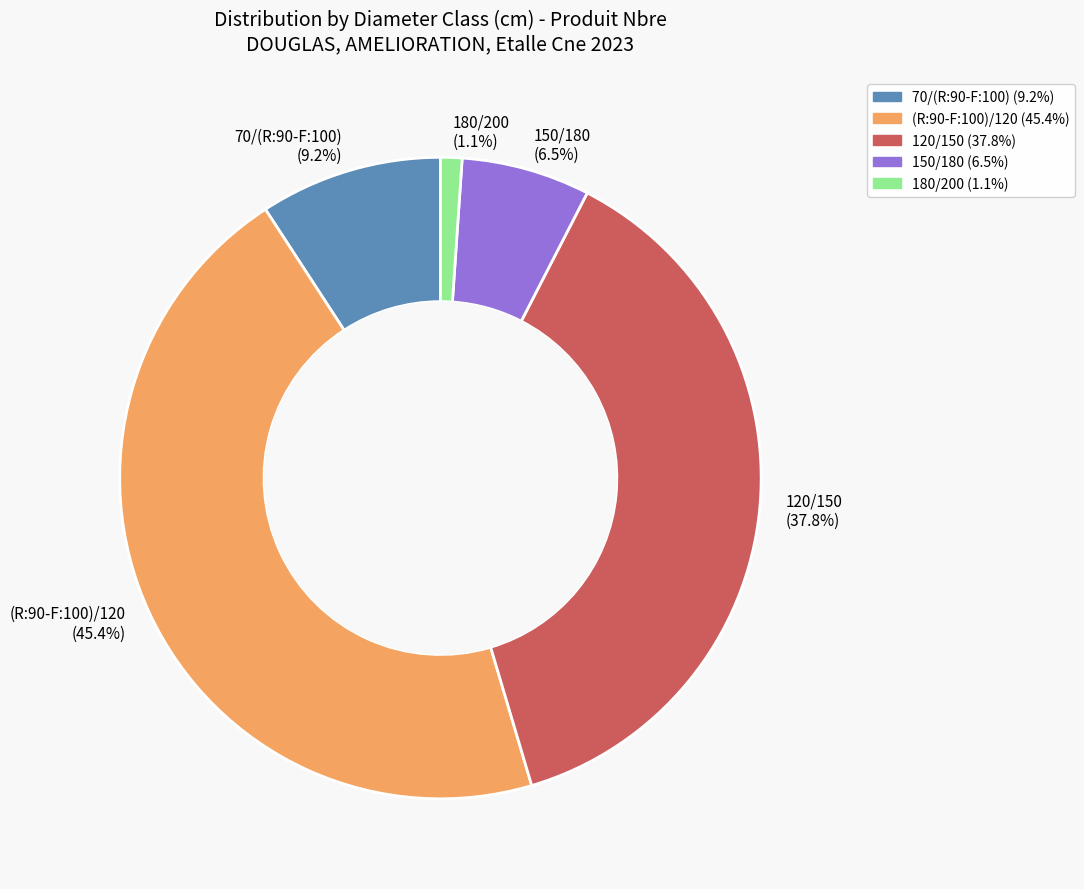

To the nearest percent, what is the average slice percentage?

20%